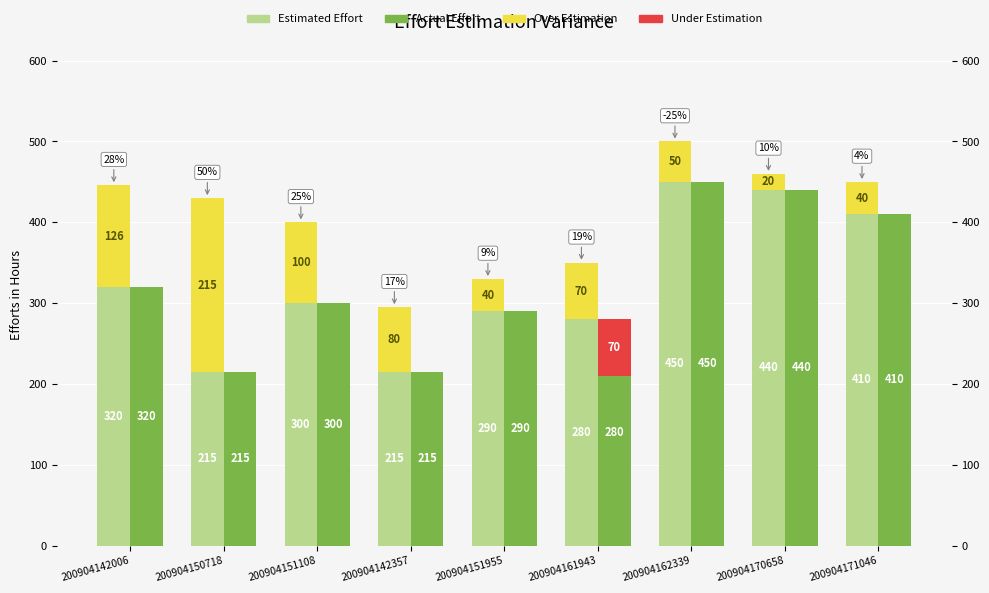

What is the label of the 1st bar from the right?

200904171046